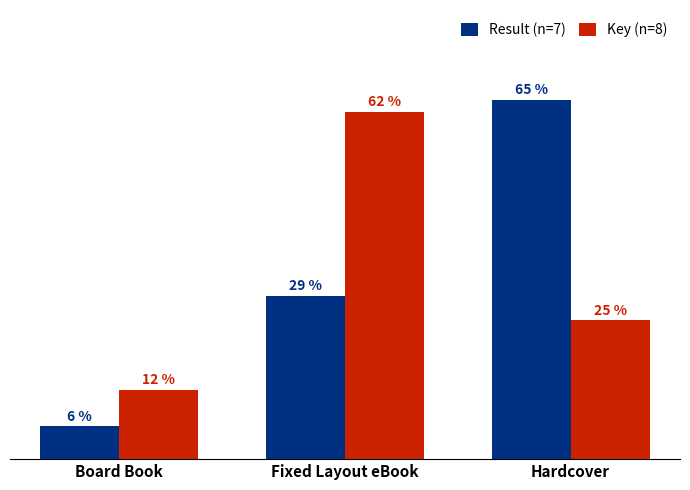

What are all the series names shown in the legend?

Result (n=7), Key (n=8)